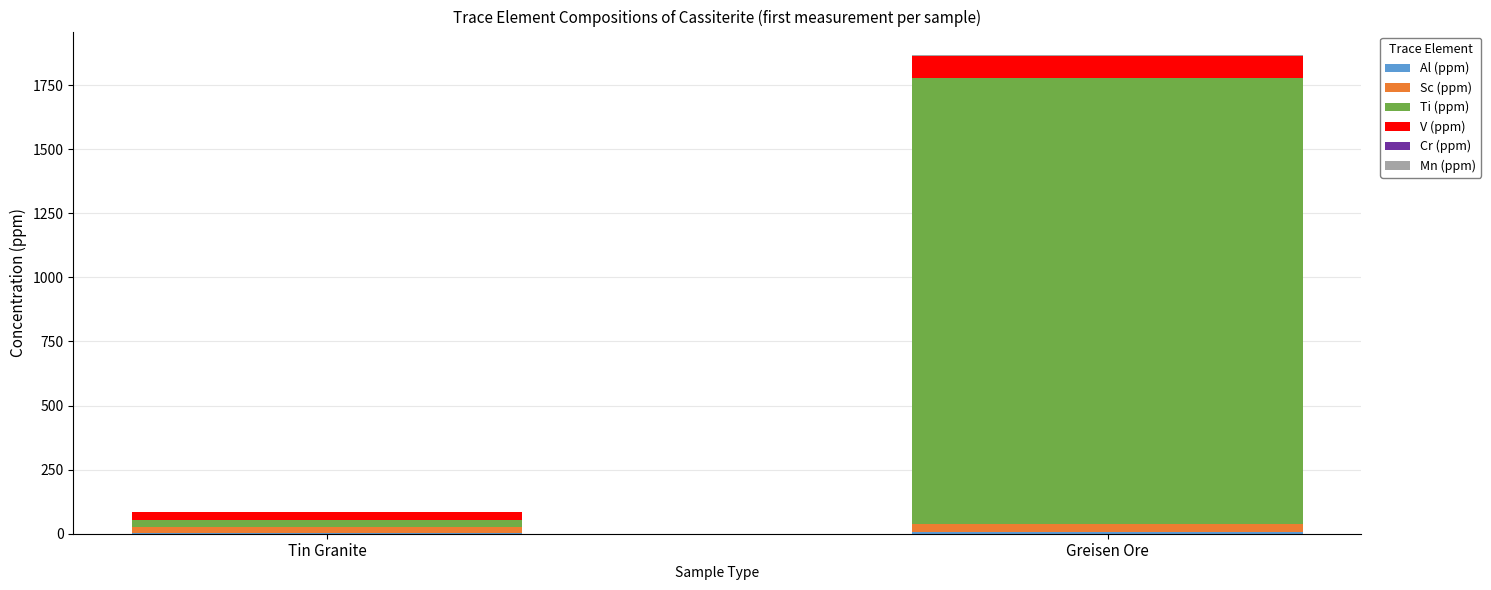

Does the chart contain stacked bars?

Yes